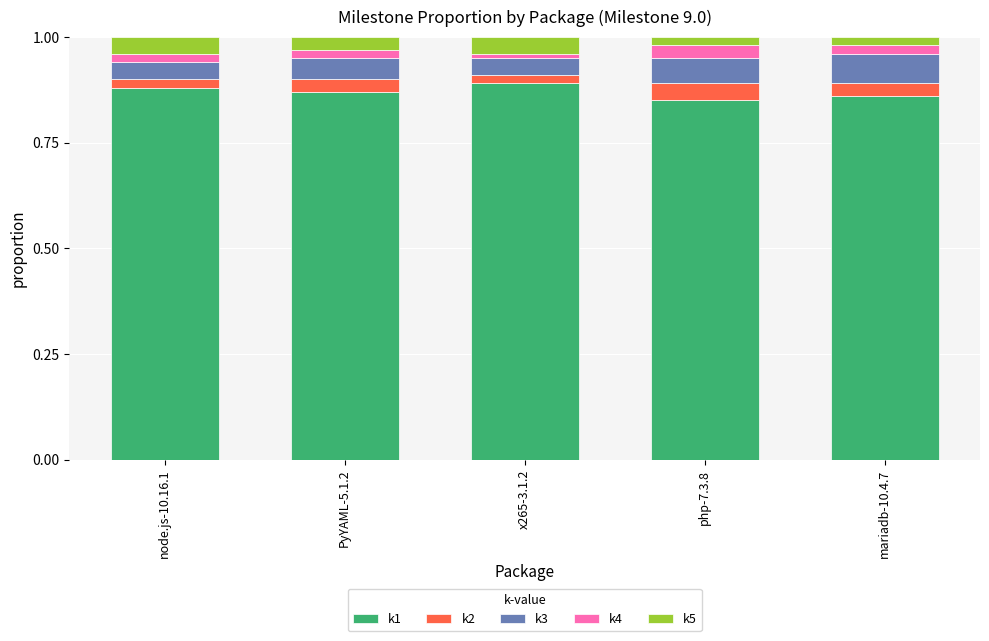

What is the total value across all series at php-7.3.8?

1.0